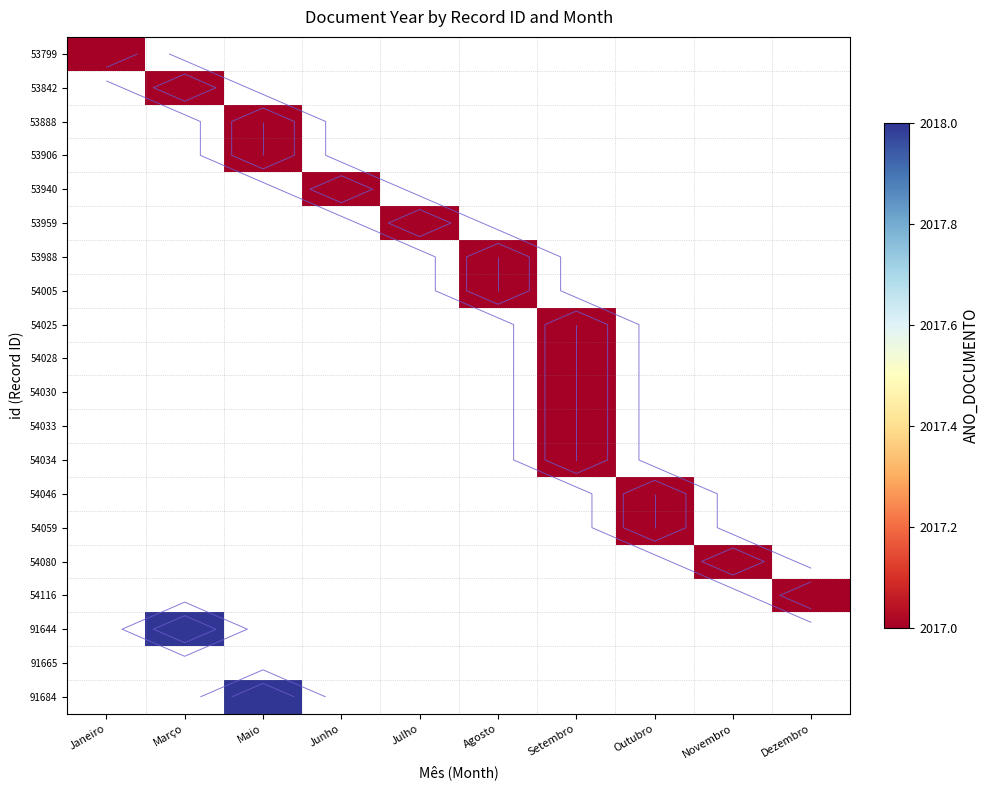

What is the minimum value shown in the chart?

2017.0